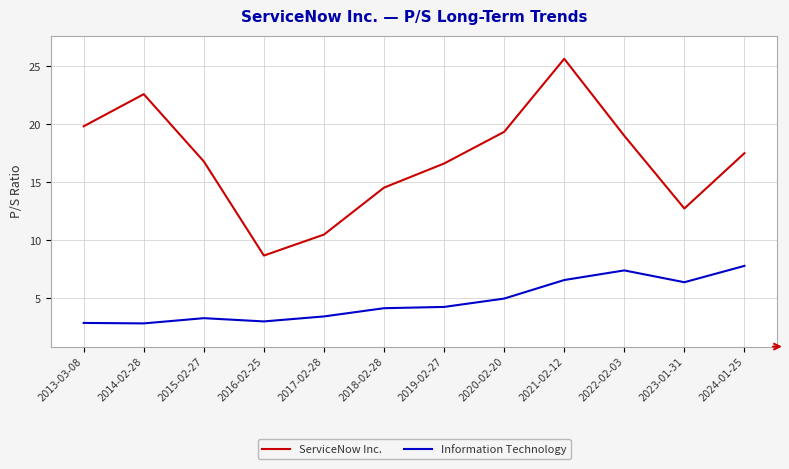

What is the difference between the second highest and second lowest values in the Information Technology series?

4.5